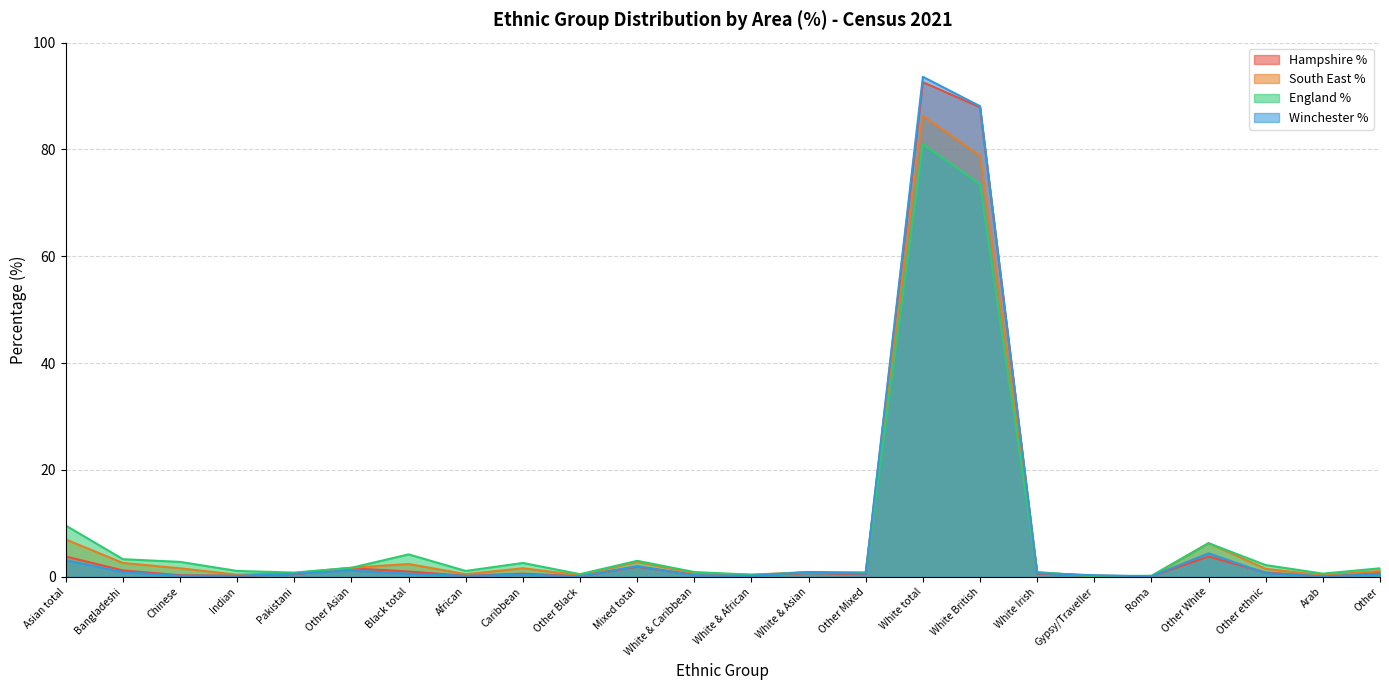

Which has a higher value, Other or Other White?

Other White